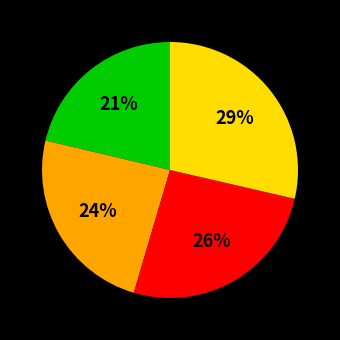

Is there a majority slice in this chart?

No